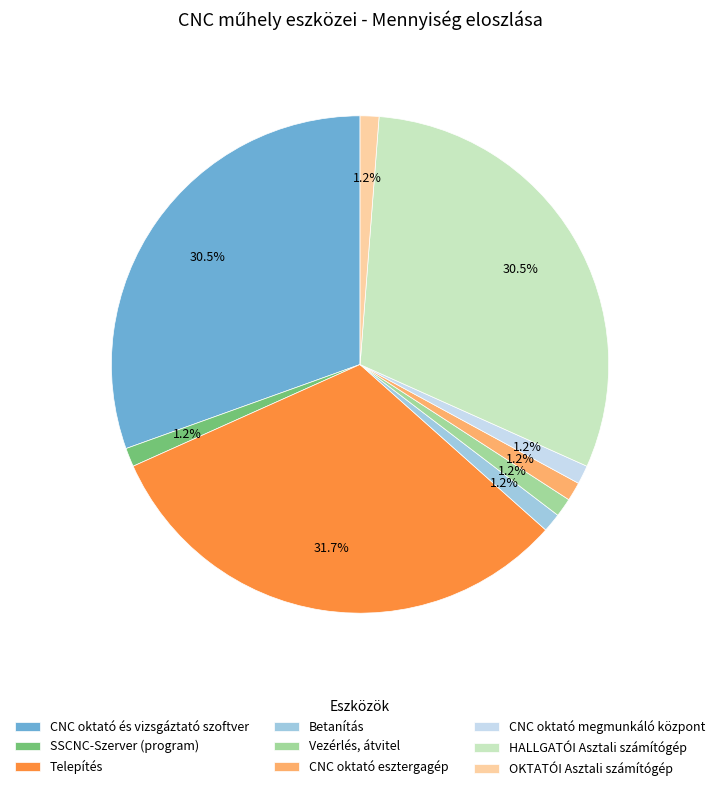

What is the largest slice in the pie chart?

Telepítés